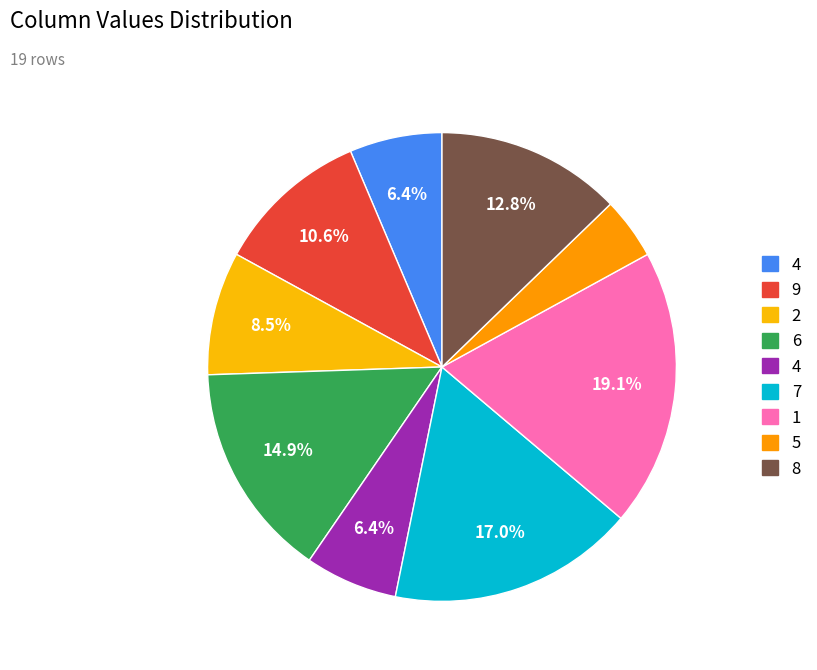

How many slices are in this pie chart?

9